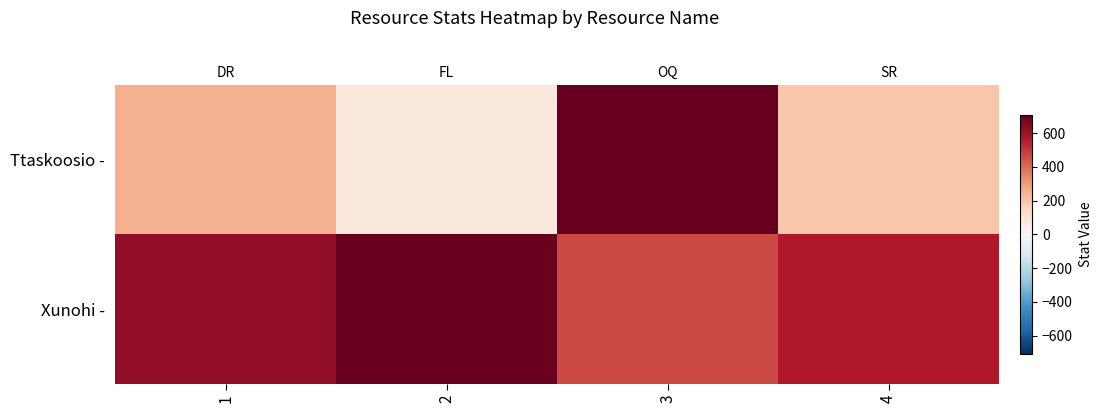

Which series has the largest range (max minus min)?

Ttaskoosio -